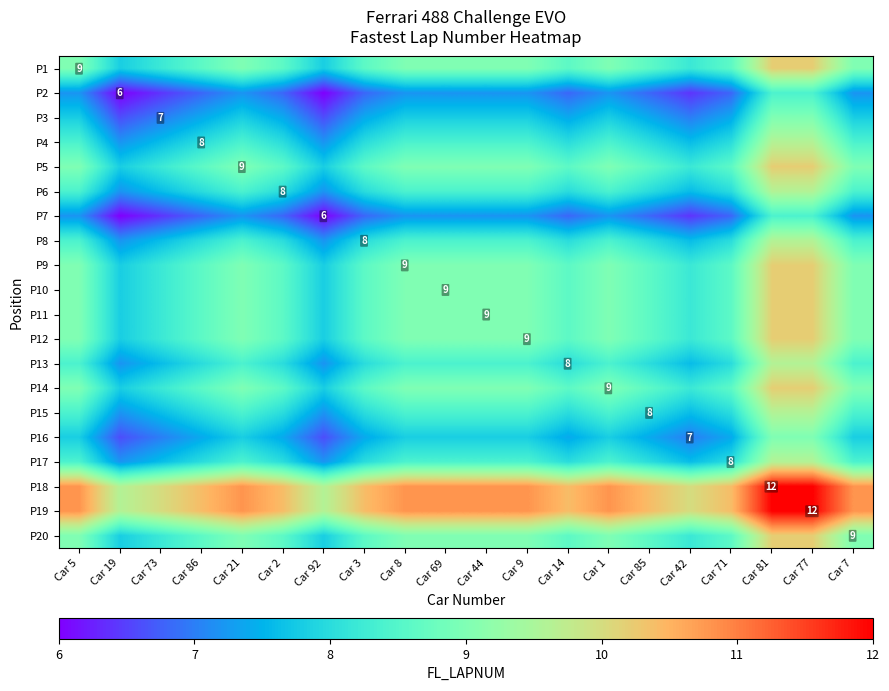

The value of P4 at Car 19 is 7.2. True or false?

True